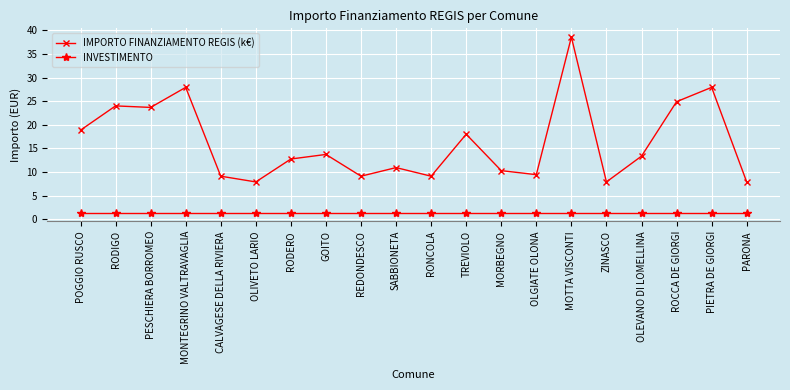

Does the chart have visible grid lines?

Yes